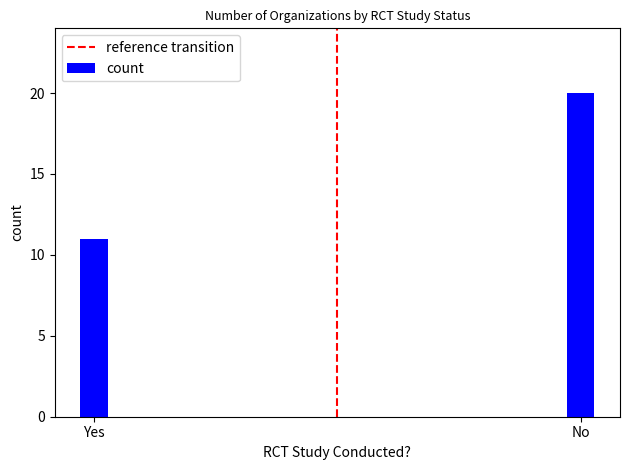

What is the sum of all values?

31